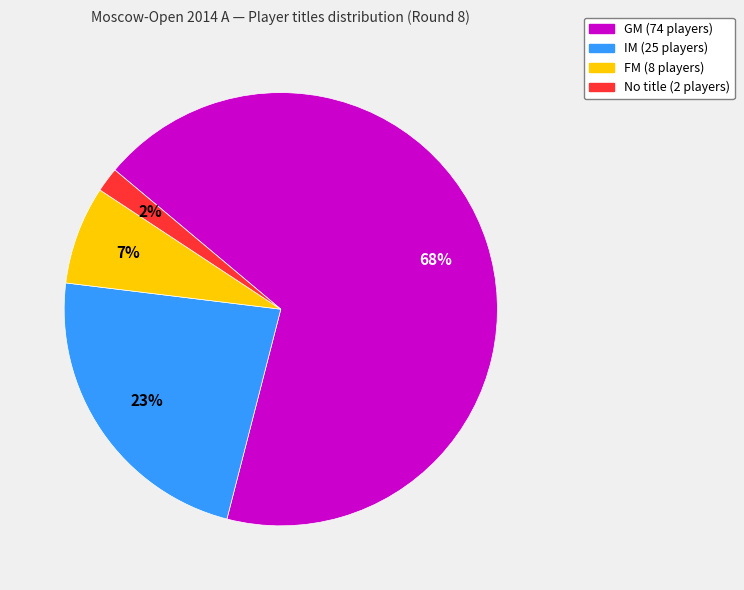

Does any single category account for the majority?

Yes